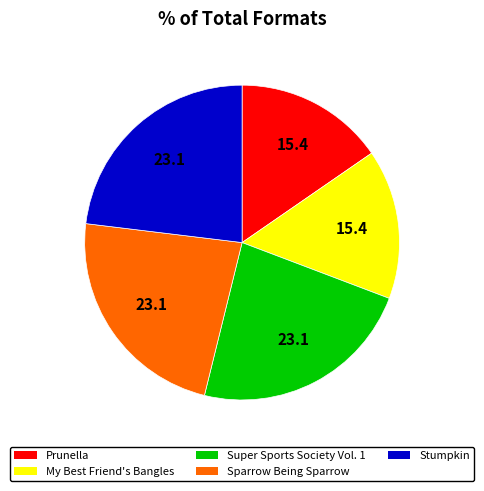

Combined, do My Best Friend's Bangles and Prunella account for over 50%?

No